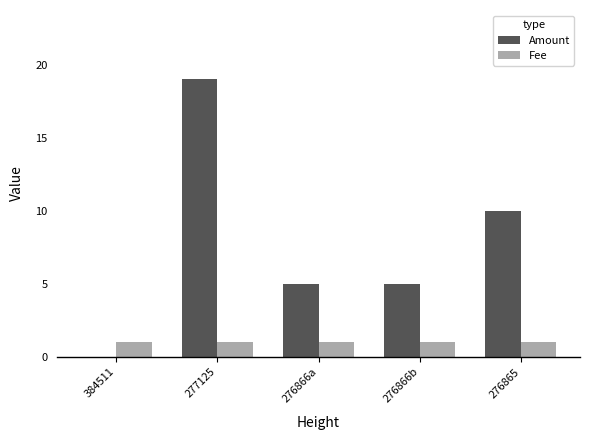

True or false: Amount has a value of 8 at 276866b.

False